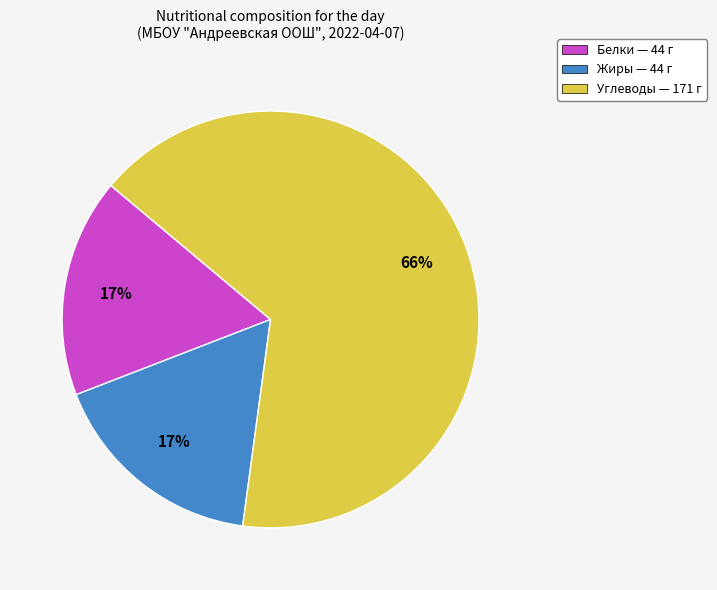

What is the largest slice in the pie chart?

Углеводы